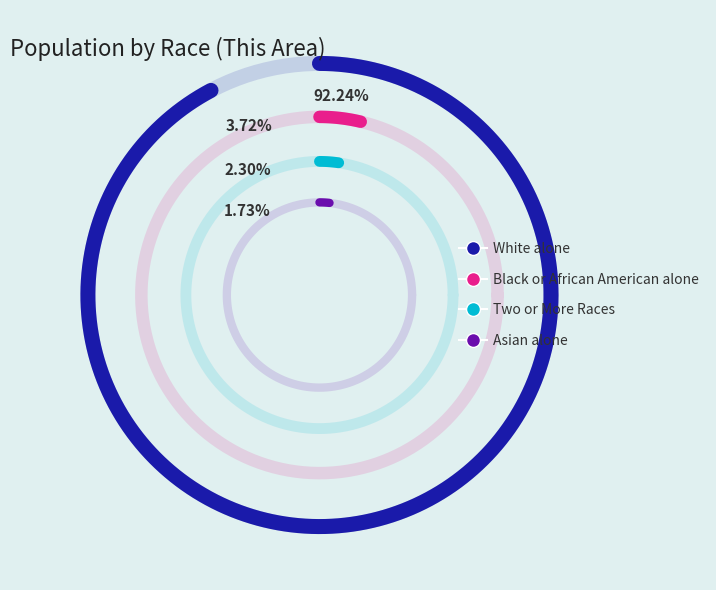

True or false: Native Hawaiian and Other Pacific accounts for 1% of the total.

False